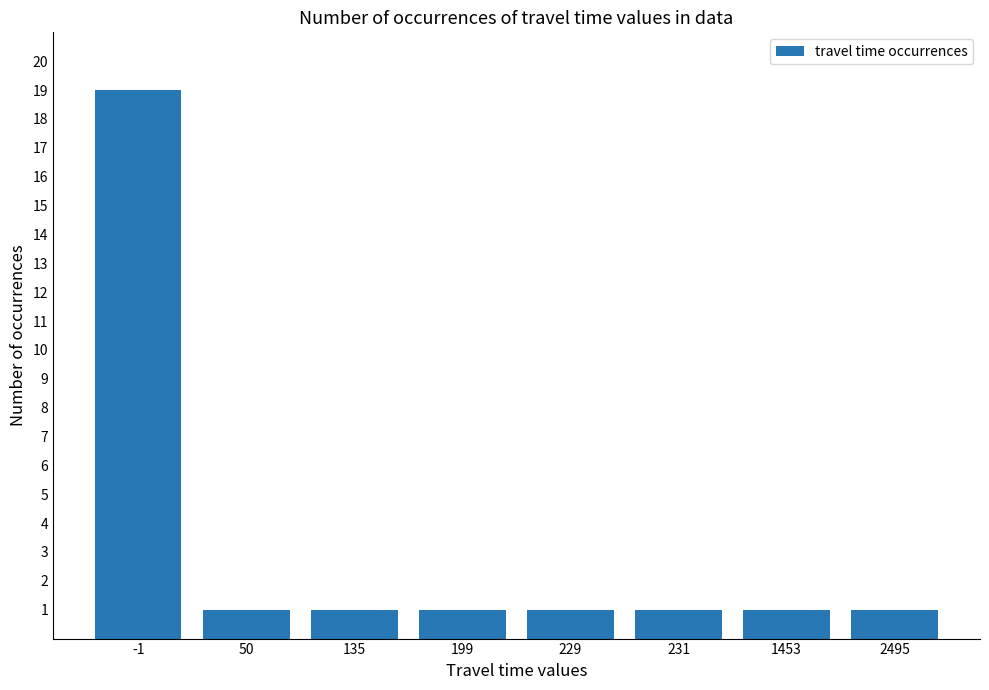

True or false: the data shows 1 at 231.

True